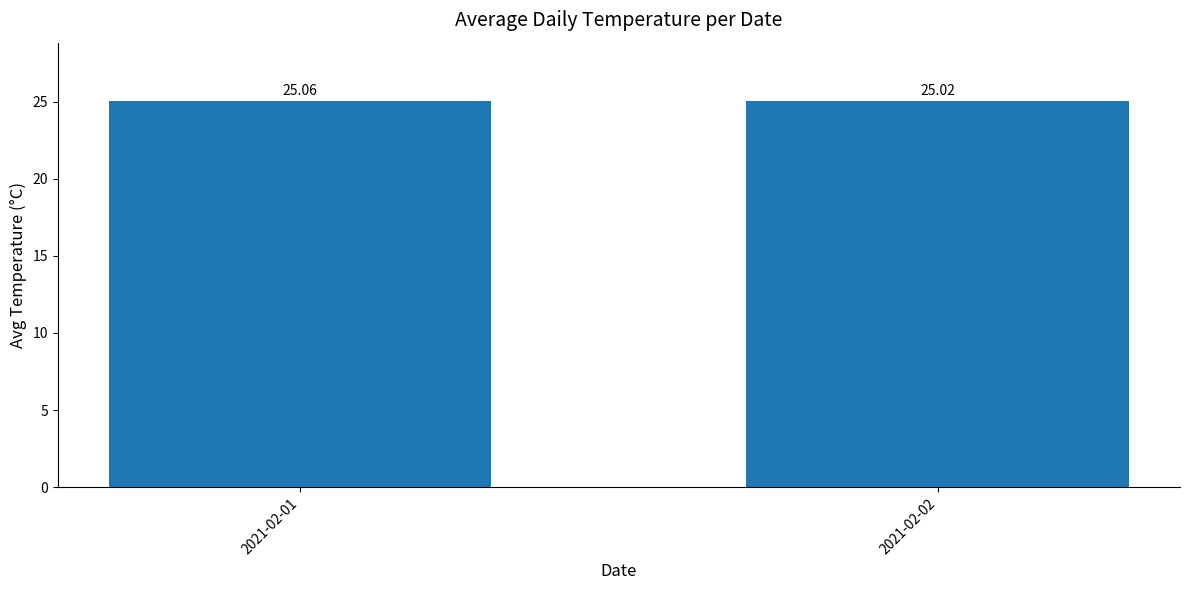

True or false: the data shows 9.0 at 2021-02-01.

False